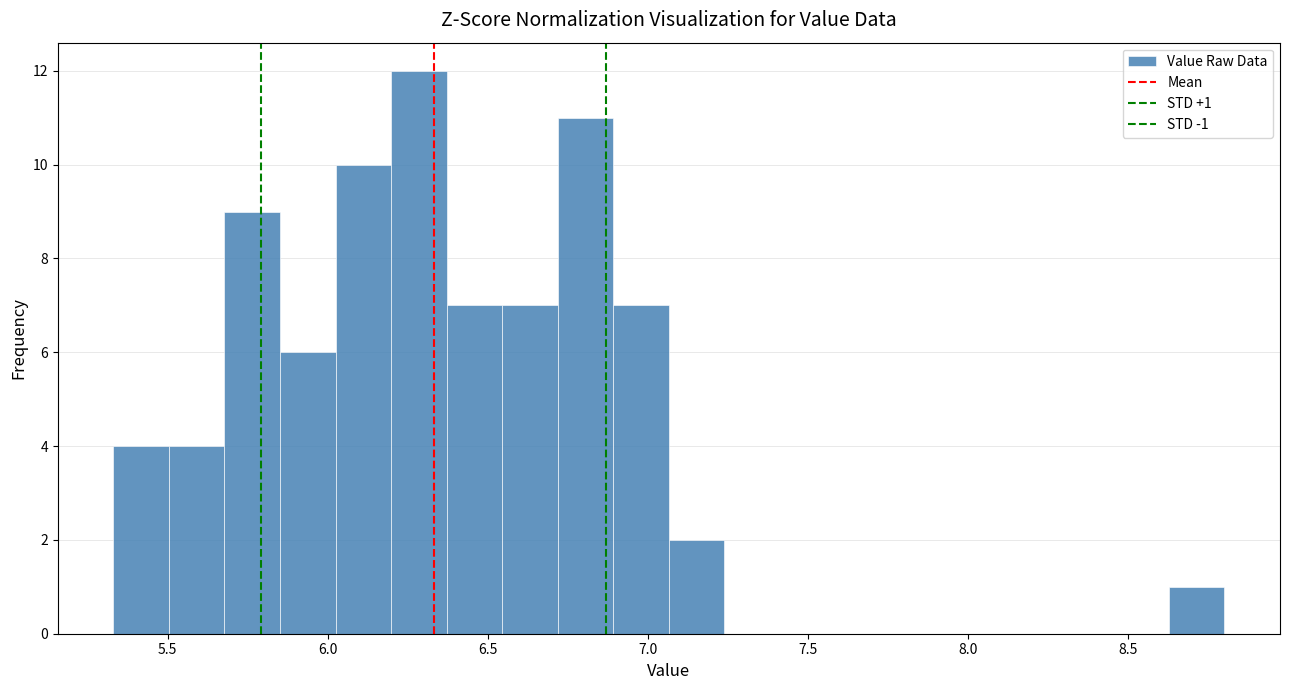

Read against the x-axis, roughly where is the centre of the tallest bar?

6.30